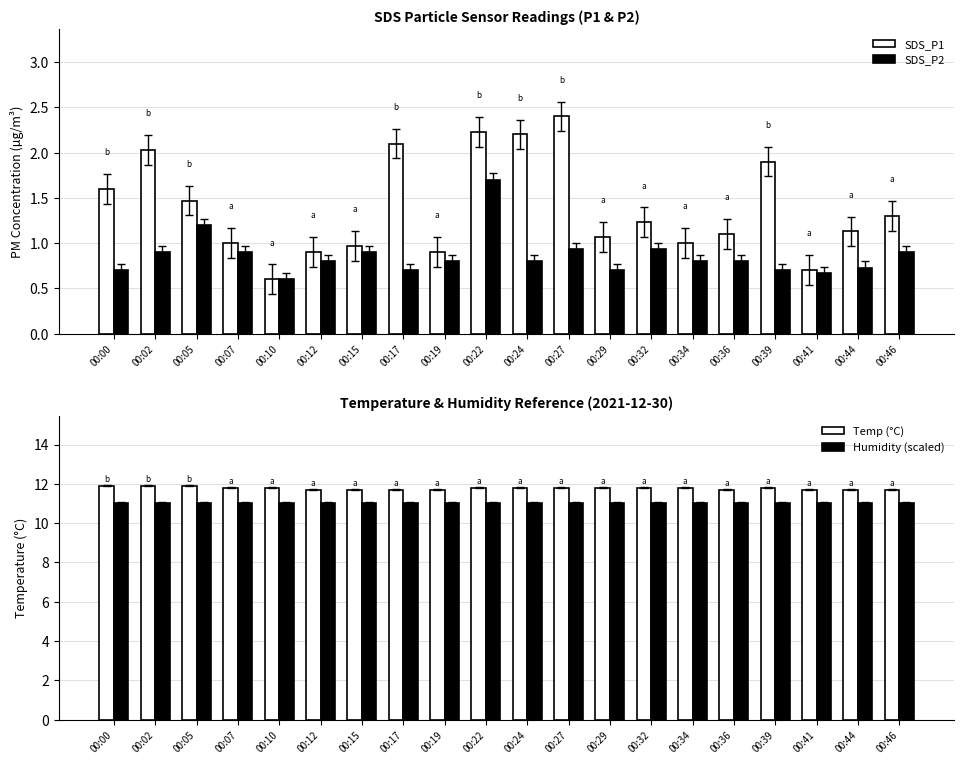

How many bars are there in total?

80